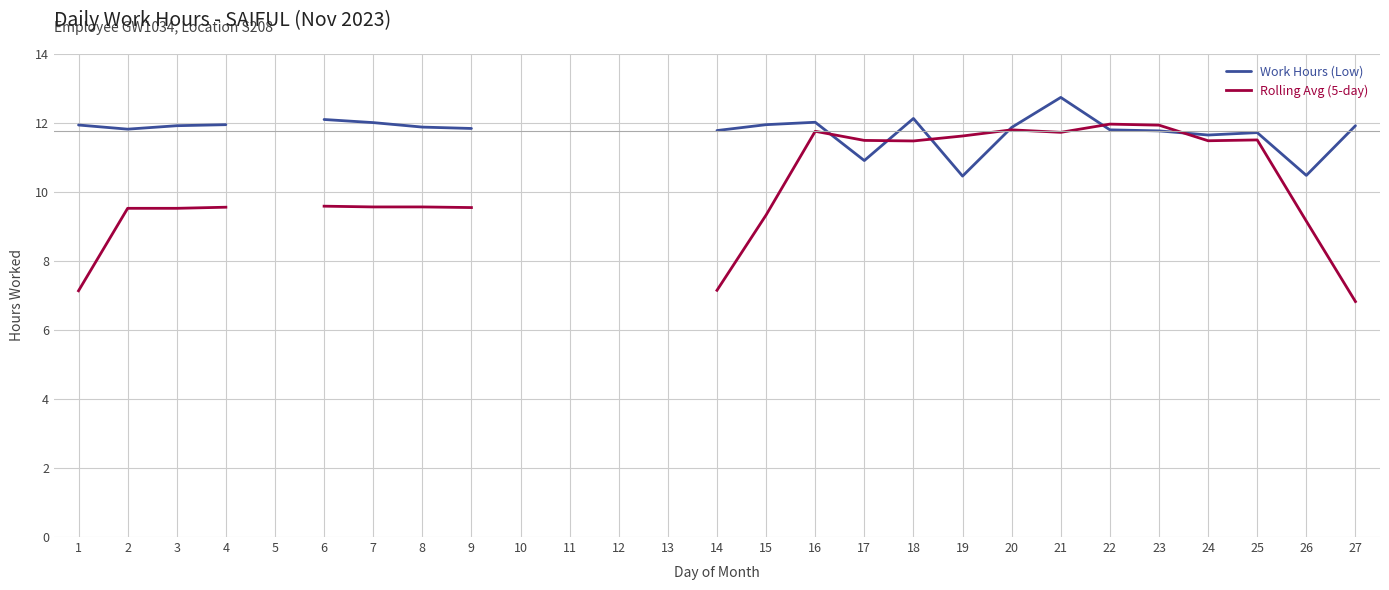

List the series in order of their peak value, highest first.

Work Hours (Low), Rolling Avg (5-day)